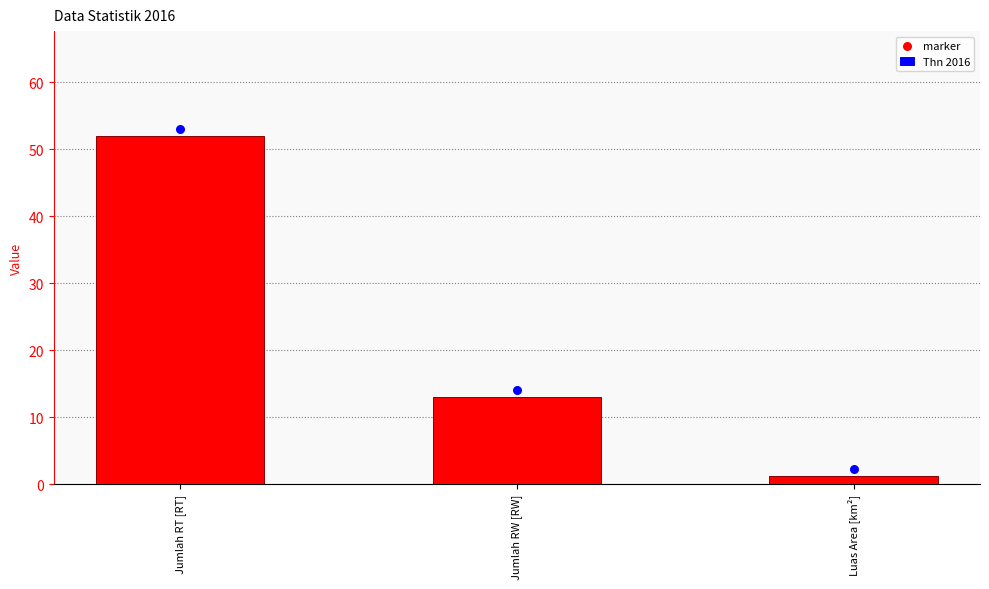

At how many categories does at least one series exceed 15?

1